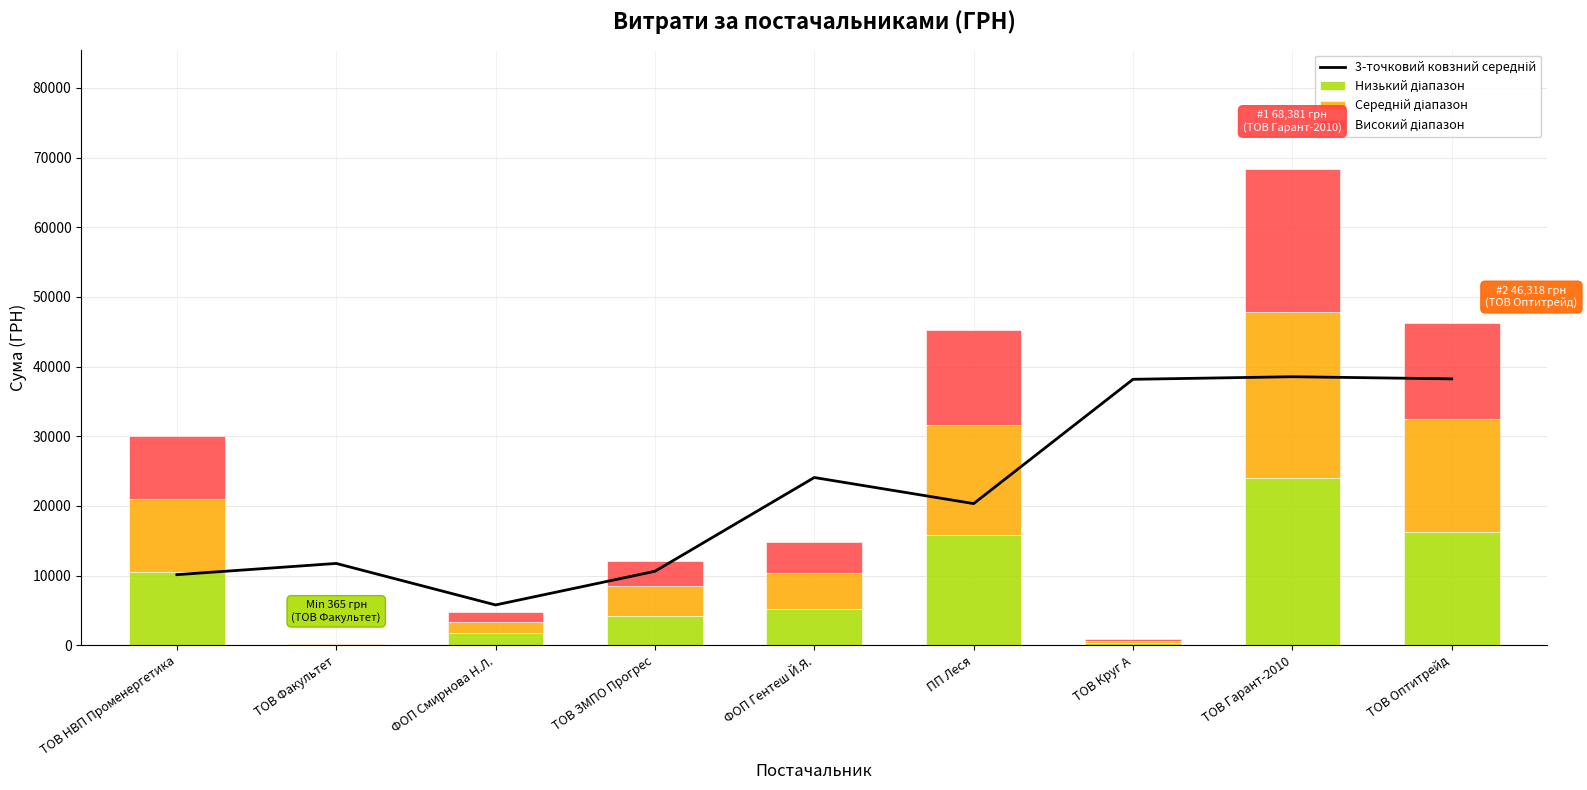

Which series has the largest range (max minus min)?

3-точковий ковзний середній